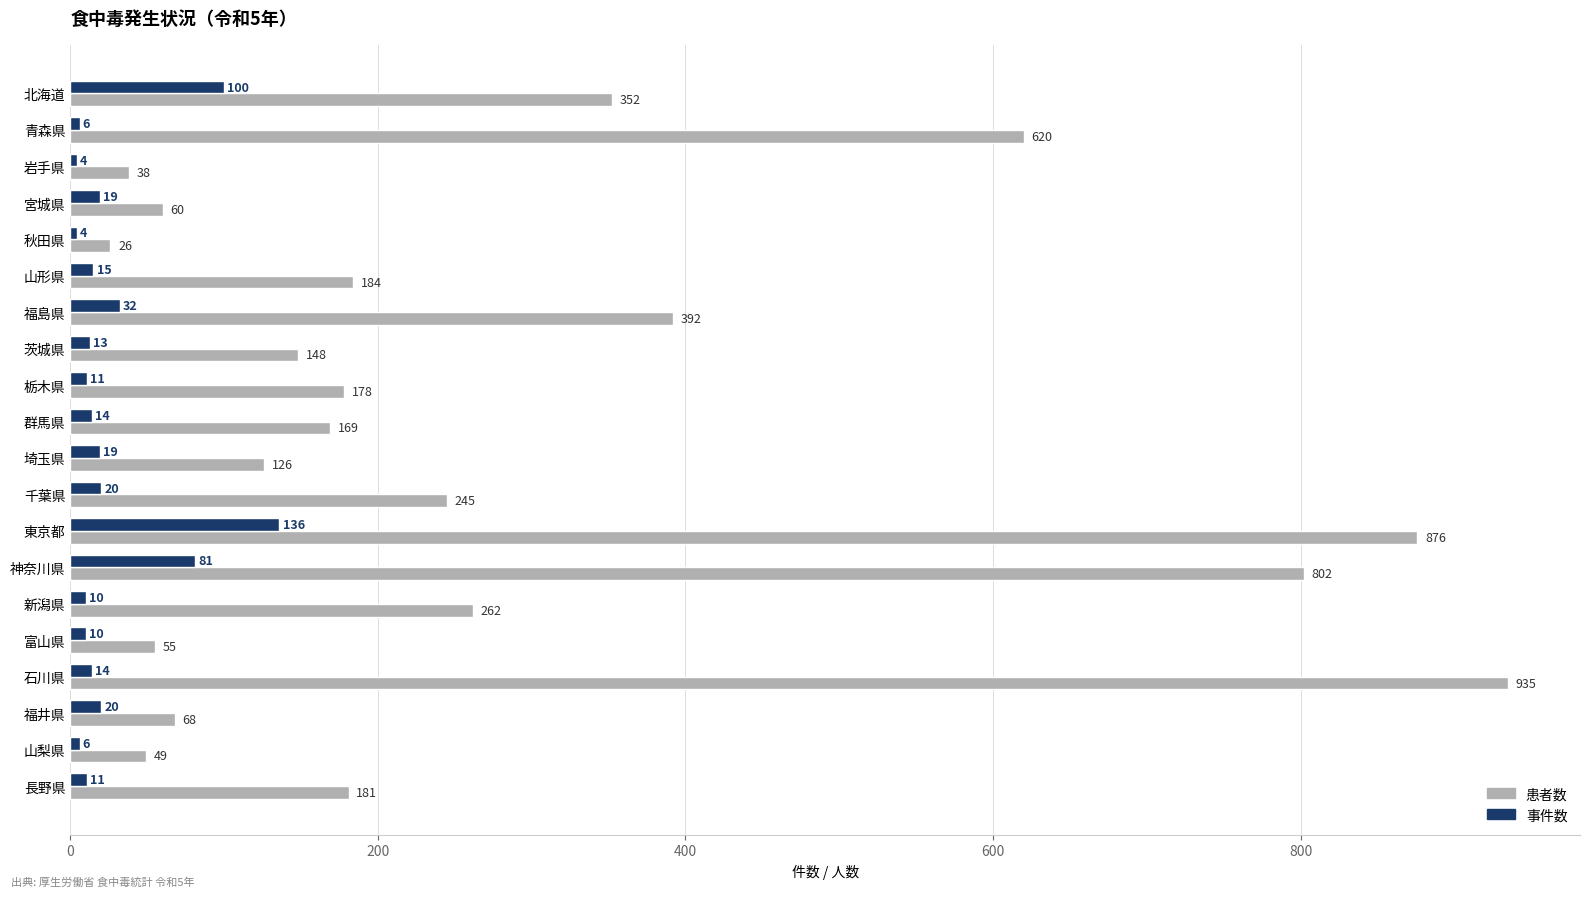

Between 山形県 and 長野県, which series saw the biggest shift?

事件数